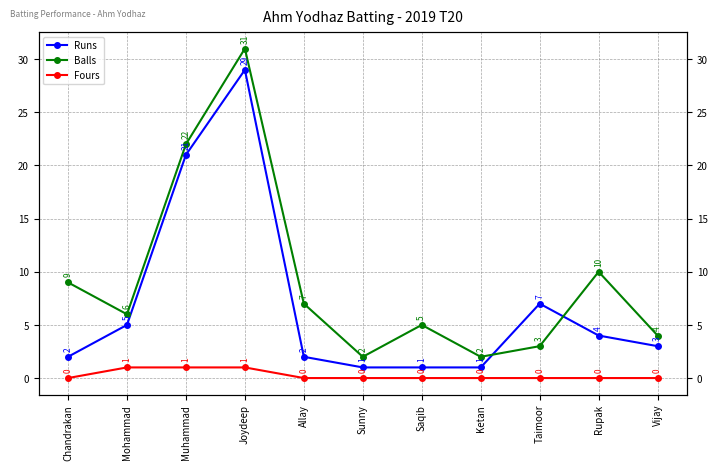

At which category is the sum across all series the highest?

Joydeep